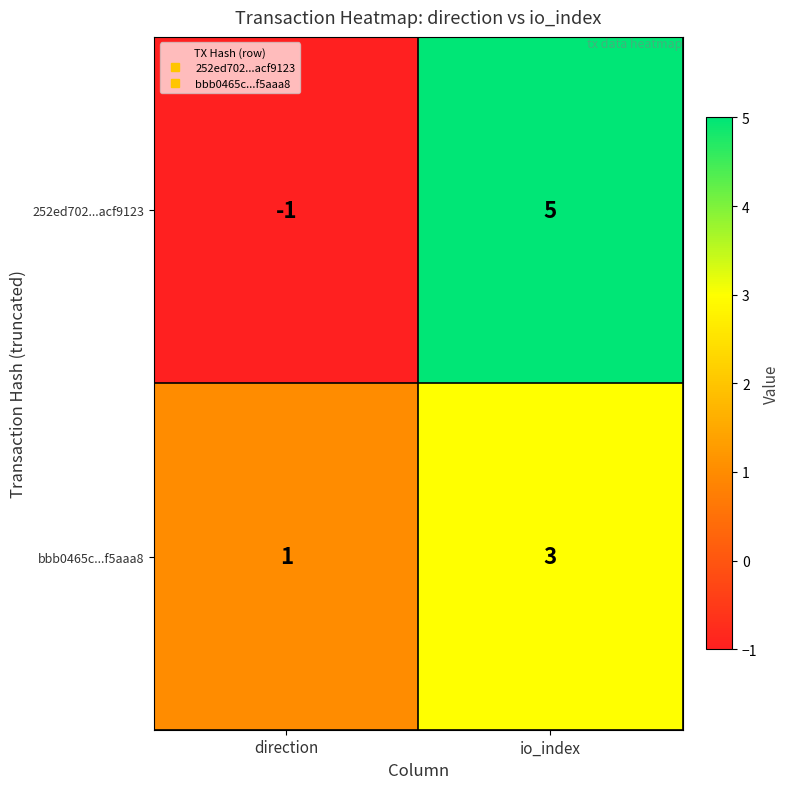

What is the sum of the 252ed702...acf9123 values at io_index and direction?

4